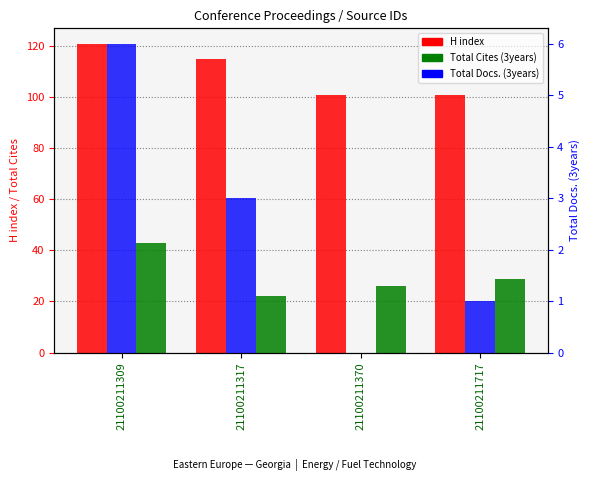

Which series has the largest total across all categories?

H index